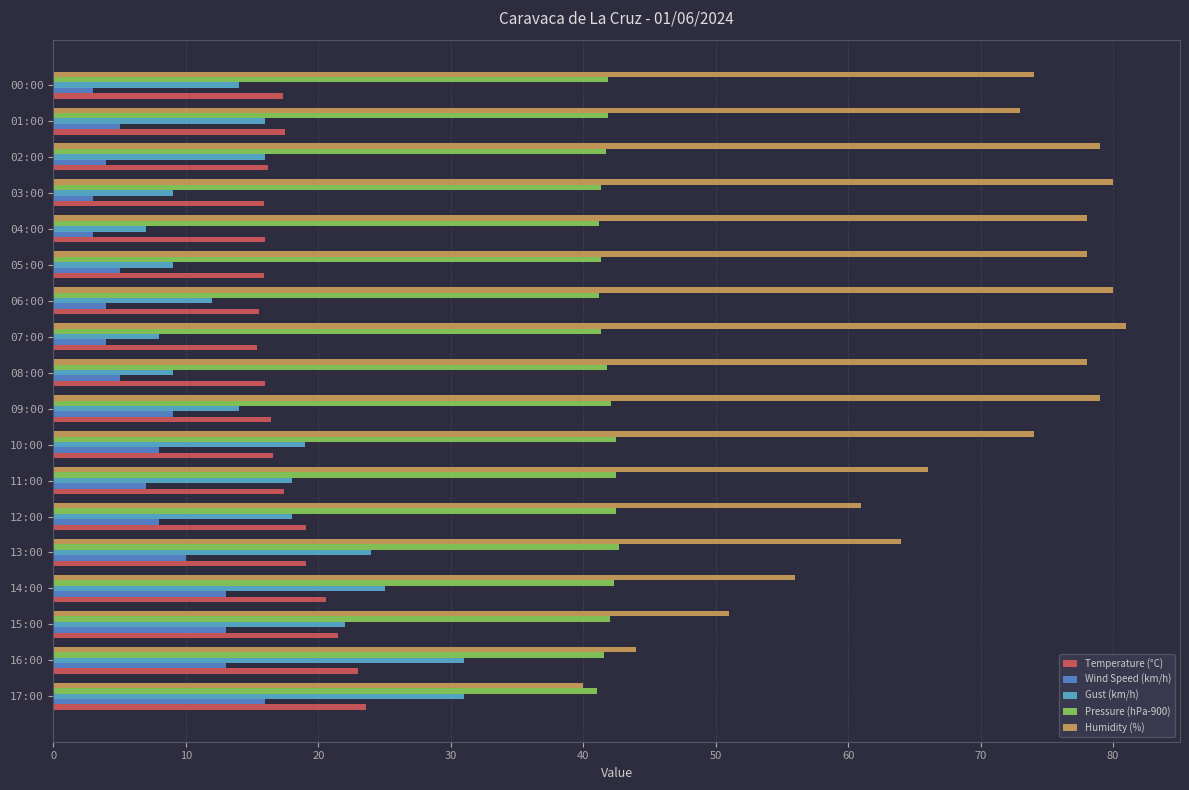

Which series has the widest spread of values?

Humidity (%)